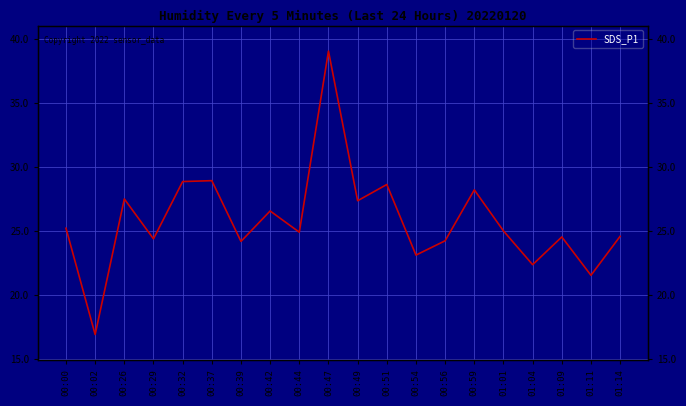

Rank the categories by value from lowest to highest.

00:02, 01:11, 01:04, 00:54, 00:39, 00:56, 00:29, 01:09, 01:14, 00:44, 01:01, 00:00, 00:42, 00:49, 00:26, 00:59, 00:51, 00:32, 00:37, 00:47